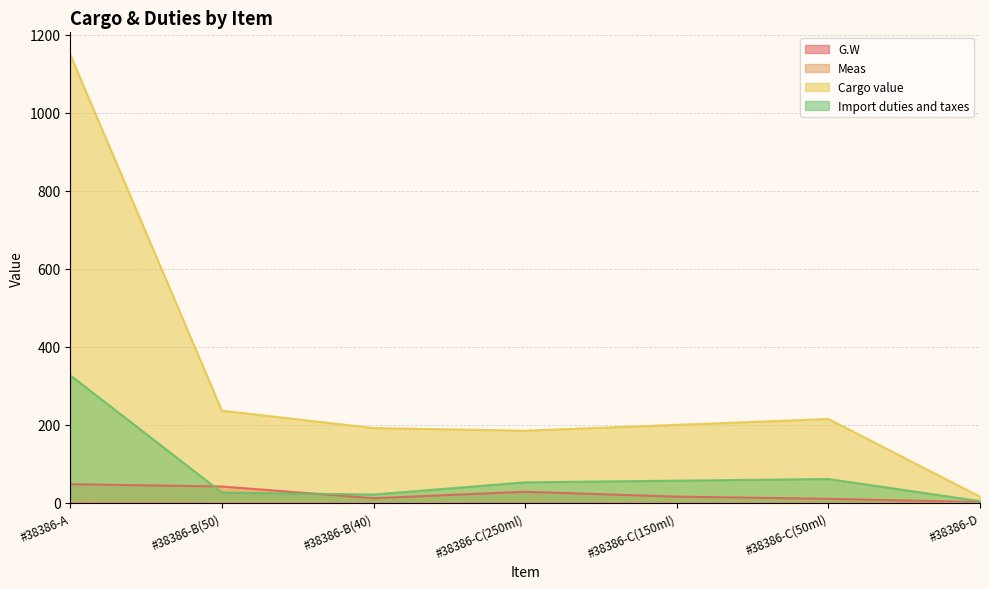

How many lines are shown in the chart?

4